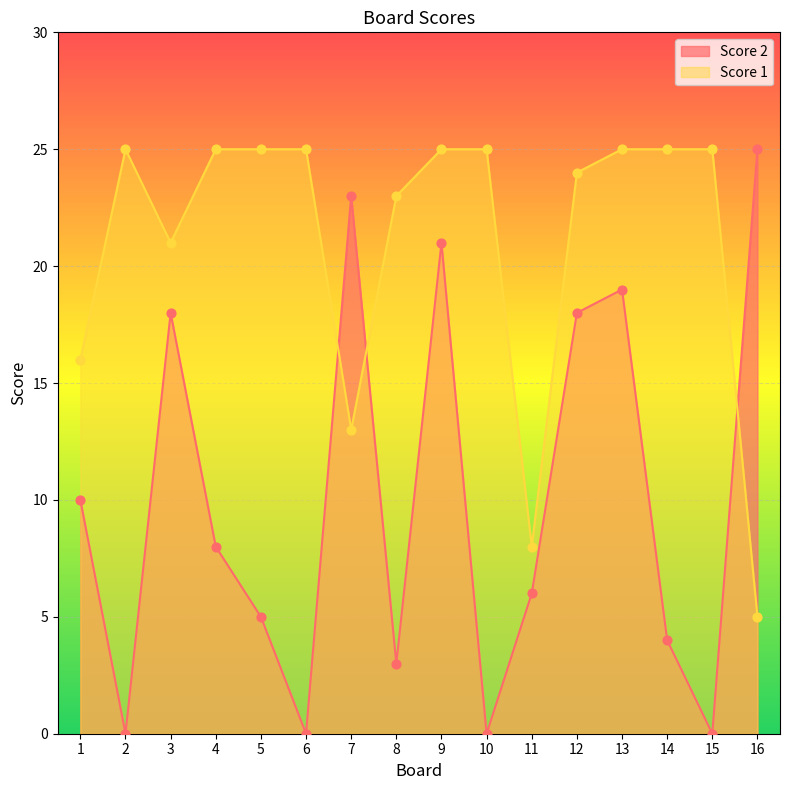

Which series reaches the minimum Y coordinate?

Score 2